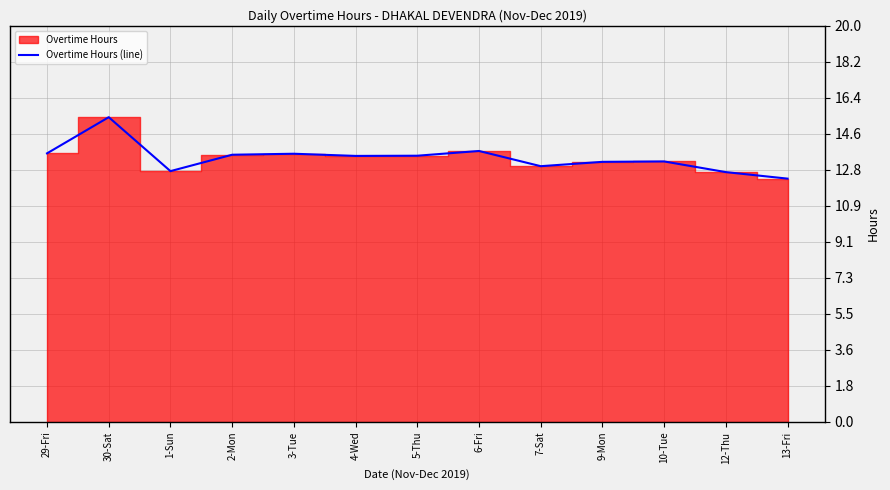

Read the value at 5-Thu.

13.5